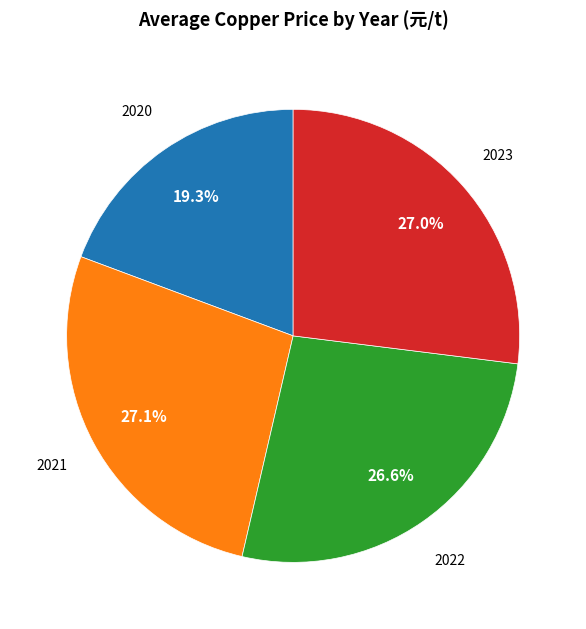

How many segments does this pie chart have?

4